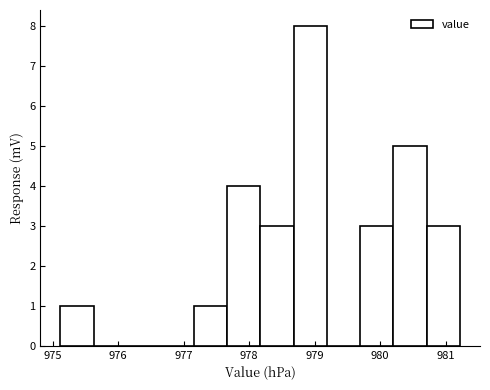

Over which range of the x-axis is the bar tallest?

978.7 to 979.2